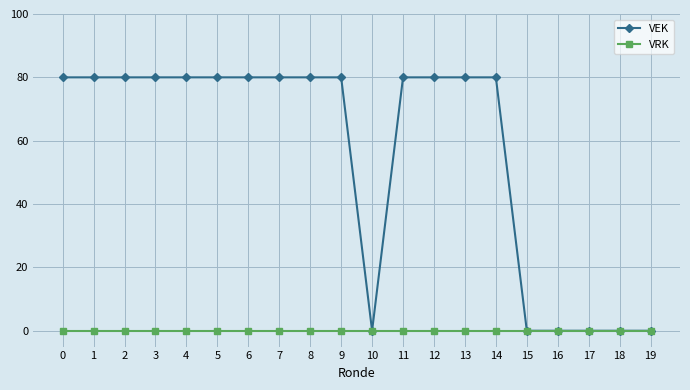

Rank the series at 7 from highest to lowest value.

VEK, VRK